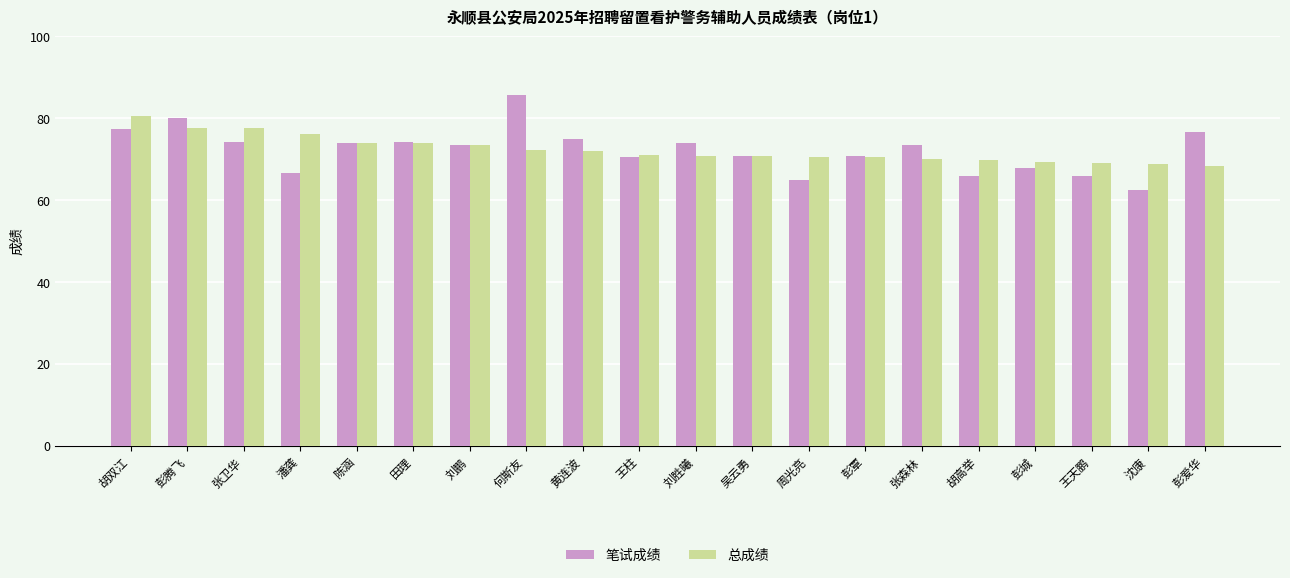

What is the sum of all 总成绩 values?

1447.4